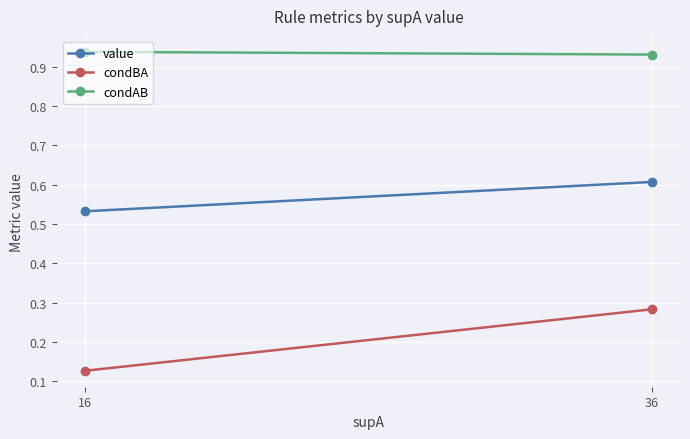

Rank the series by their maximum value, from highest to lowest.

condAB, value, condBA